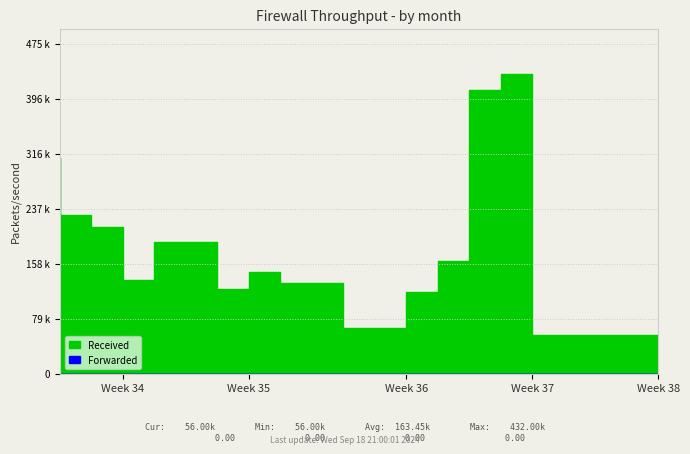

How many data points does each series have?

20